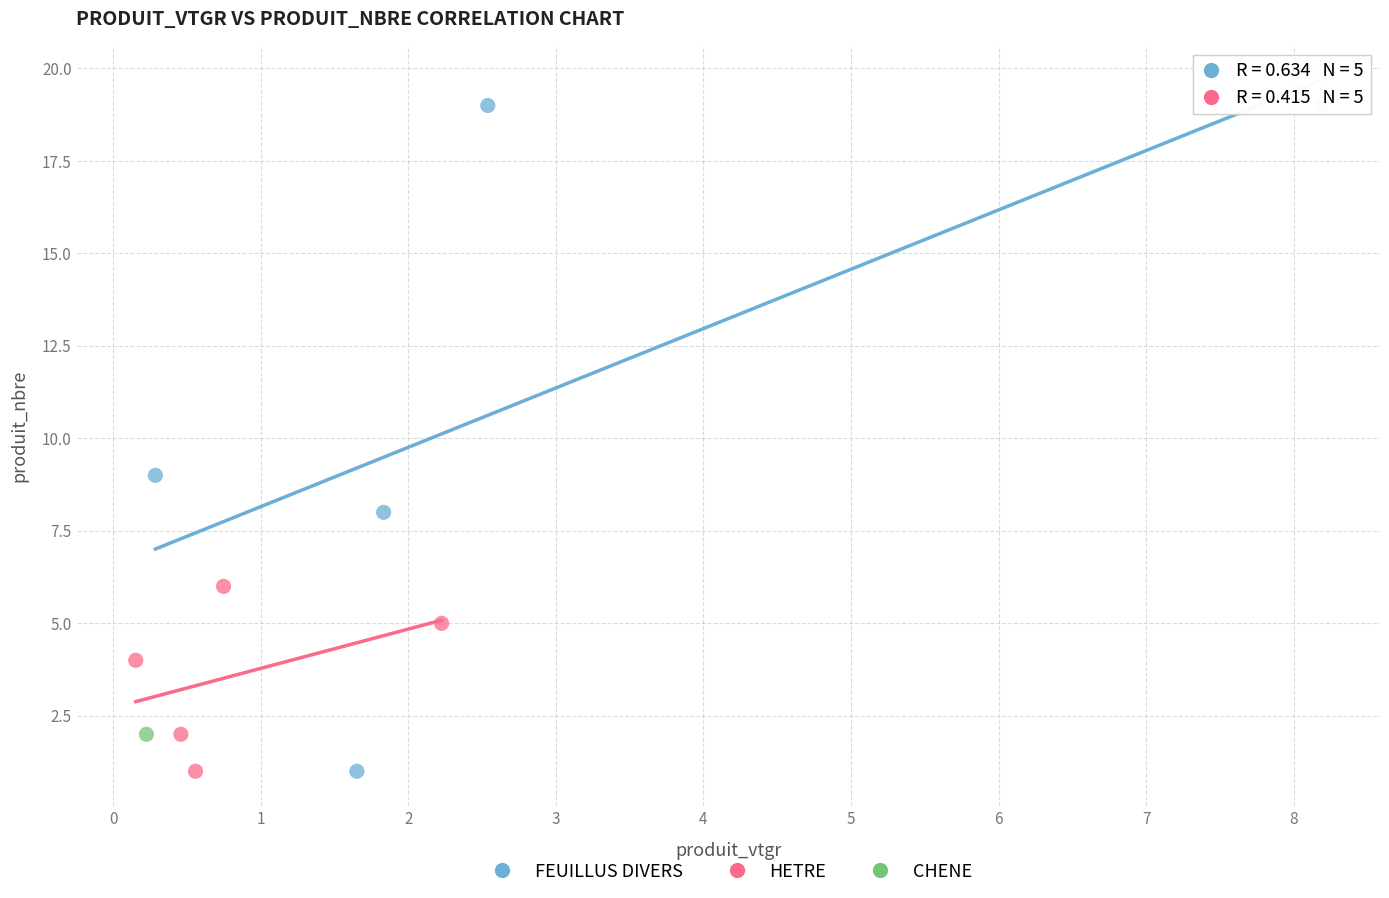

What are all the series names shown in the legend?

FEUILLUS DIVERS, HETRE, CHENE